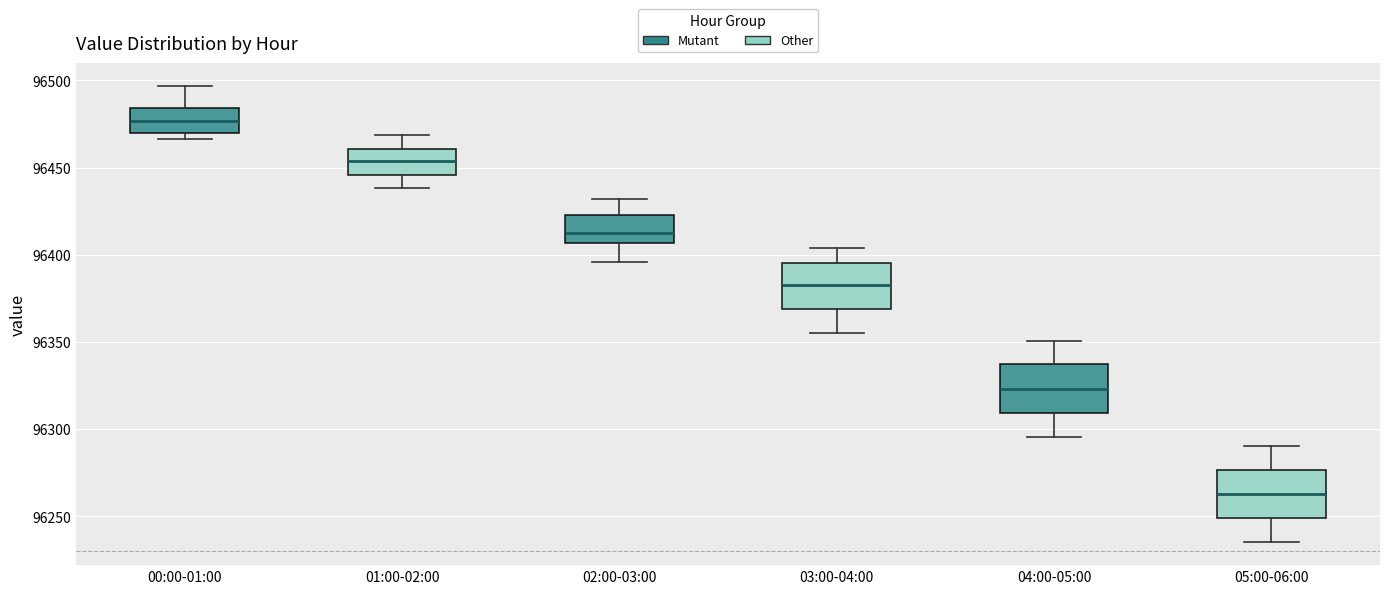

Reading left to right, transcribe this box plot: for each box, give where its median line is, the range the box spans, and where its two whiskers end, as read against the y-axis. The values are not printed on the chart, so give them approximately, as read against the axis.

00:00-01:00: median 96475, box 96470 to 96485, whiskers 96465 to 96495
01:00-02:00: median 96455, box 96445 to 96460, whiskers 96440 to 96470
02:00-03:00: median 96410, box 96405 to 96425, whiskers 96395 to 96430
03:00-04:00: median 96385, box 96370 to 96395, whiskers 96355 to 96405
04:00-05:00: median 96325, box 96310 to 96335, whiskers 96295 to 96350
05:00-06:00: median 96265, box 96250 to 96275, whiskers 96235 to 96290